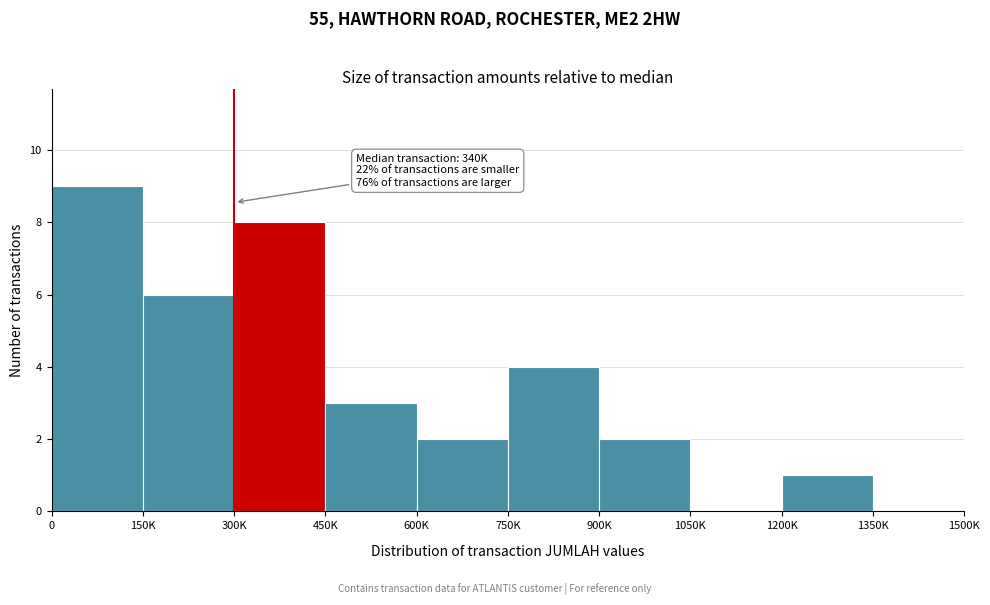

Reading left to right, transcribe all the data shown in this chart.

0=9	150K=6	300K=8	450K=3	600K=2	750K=4	900K=2	1050K=0	1200K=1	1350K=0